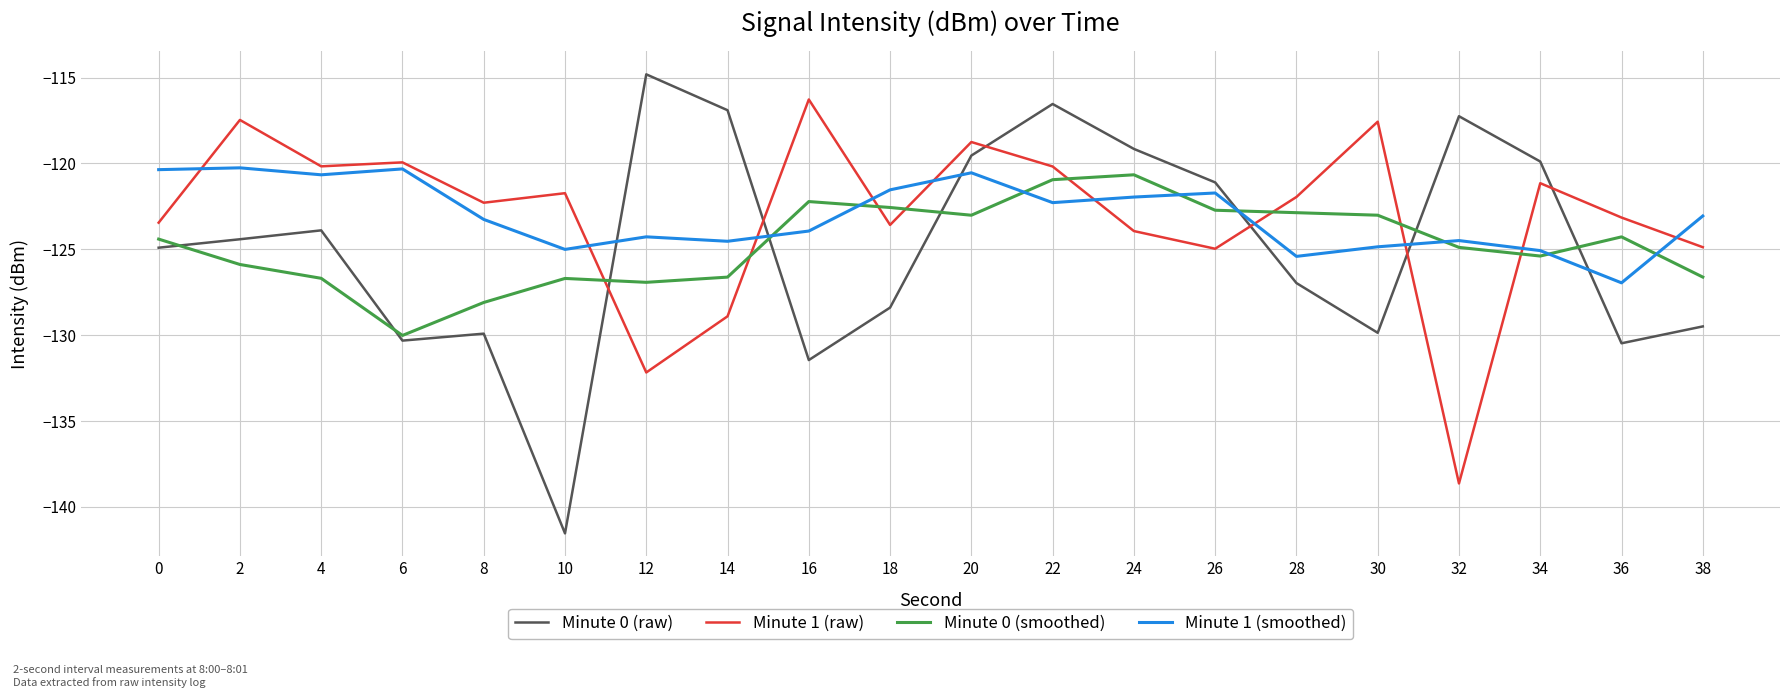

At which label does Minute 0 (smoothed) reach its peak?

24